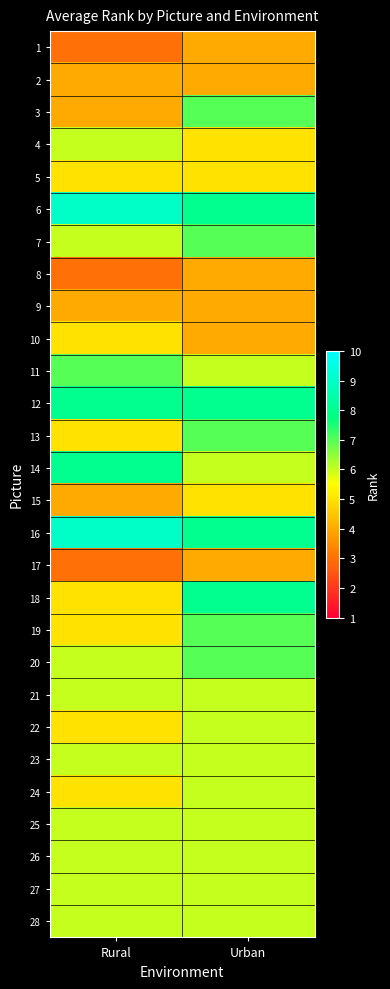

What is the smallest value displayed?

3